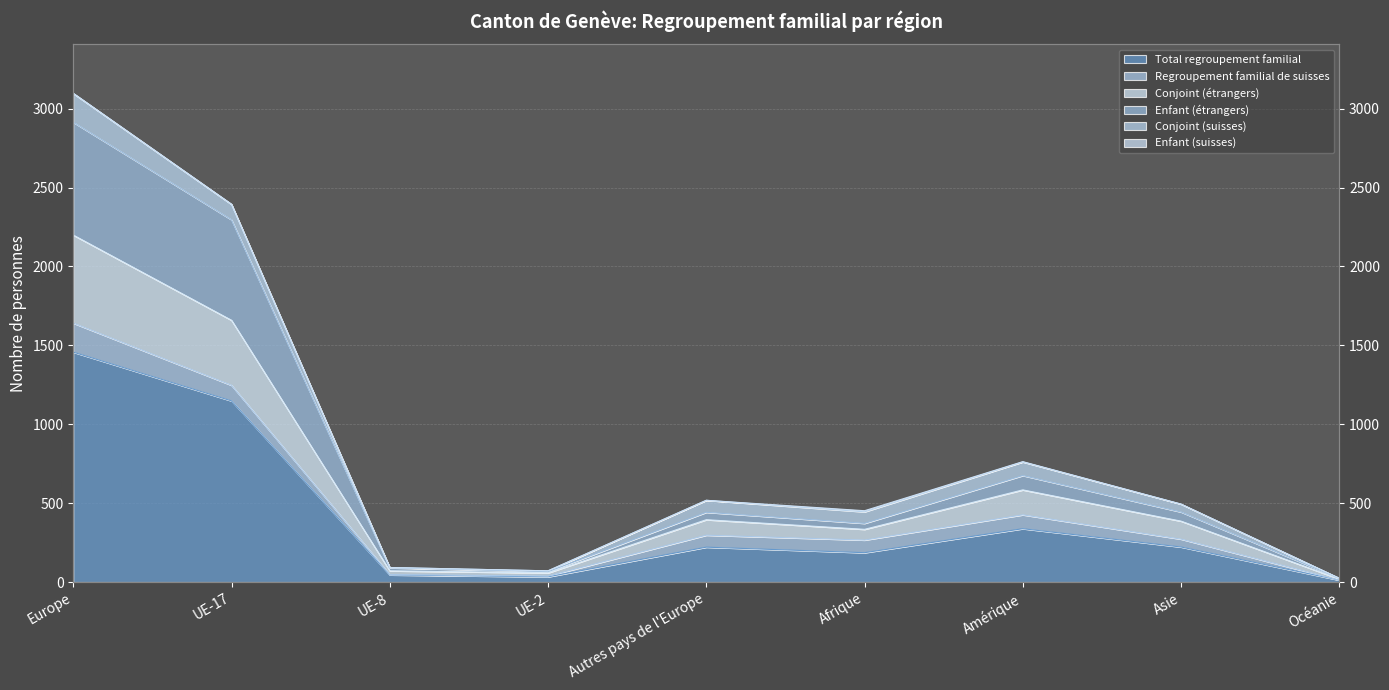

What is the total value across all series at Océanie?

55